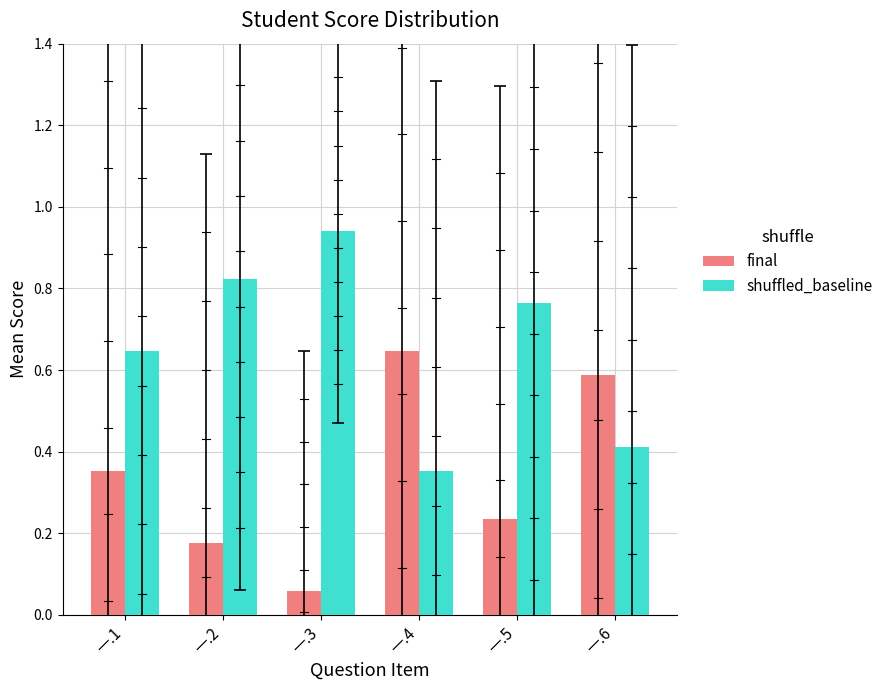

What is the sum of the shuffled_baseline values at 一.4 and 一.2?

1.2